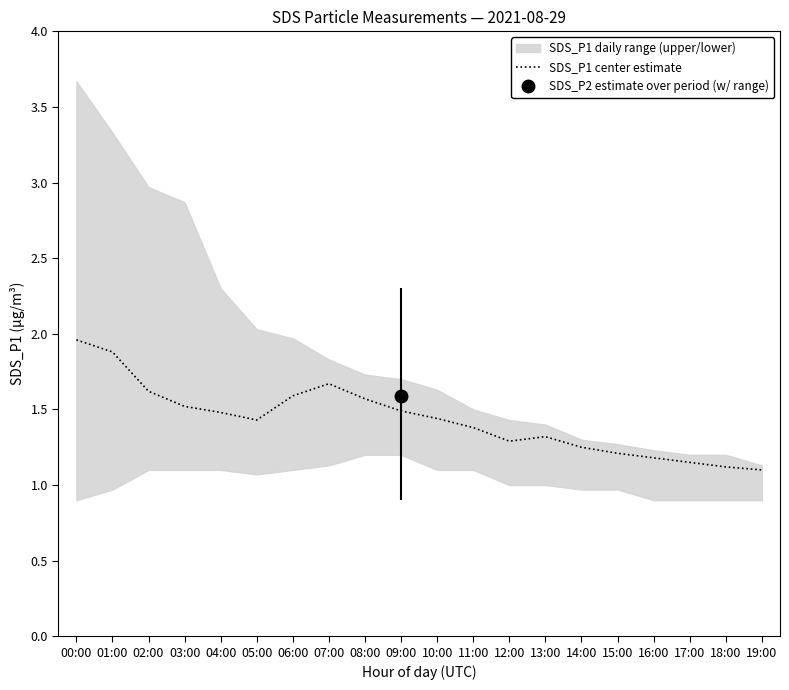

What is the value of the 4th point from the left?

1.5